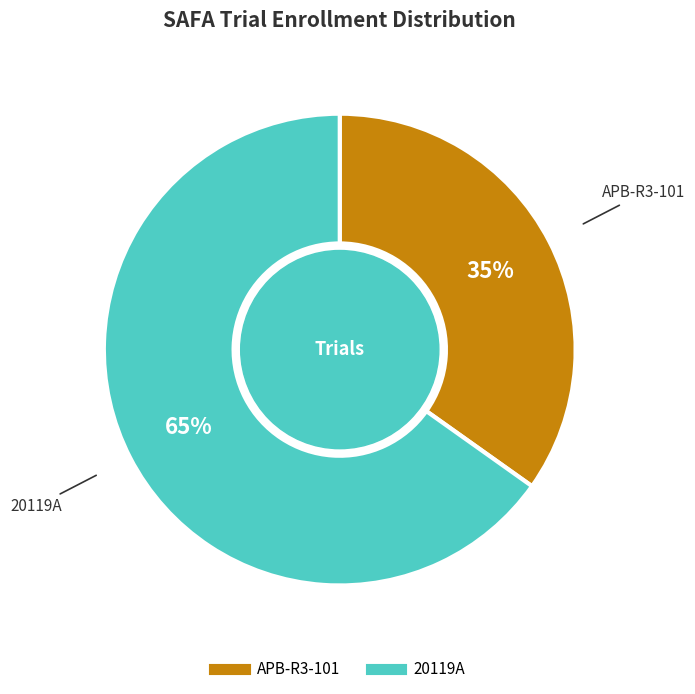

To the nearest percent, what is the combined percentage of APB-R3-101 and 20119A?

100%